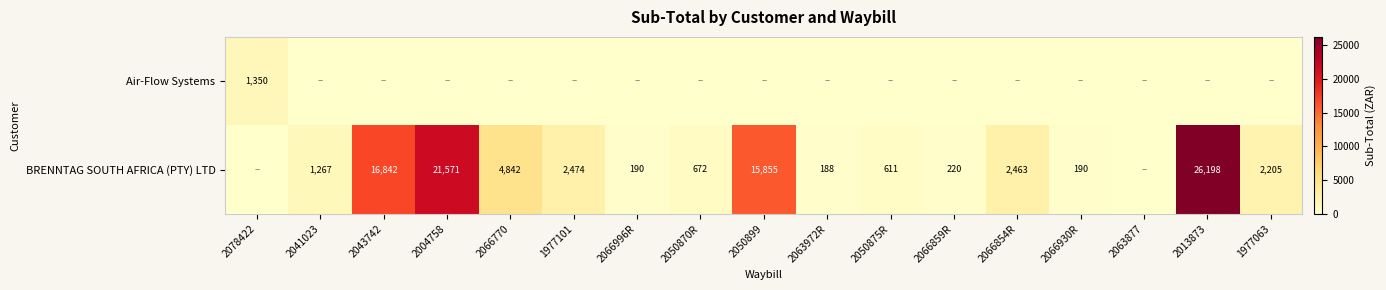

The value of BRENNTAG SOUTH AFRICA (PTY) LTD at 2050899 is 20725. True or false?

False